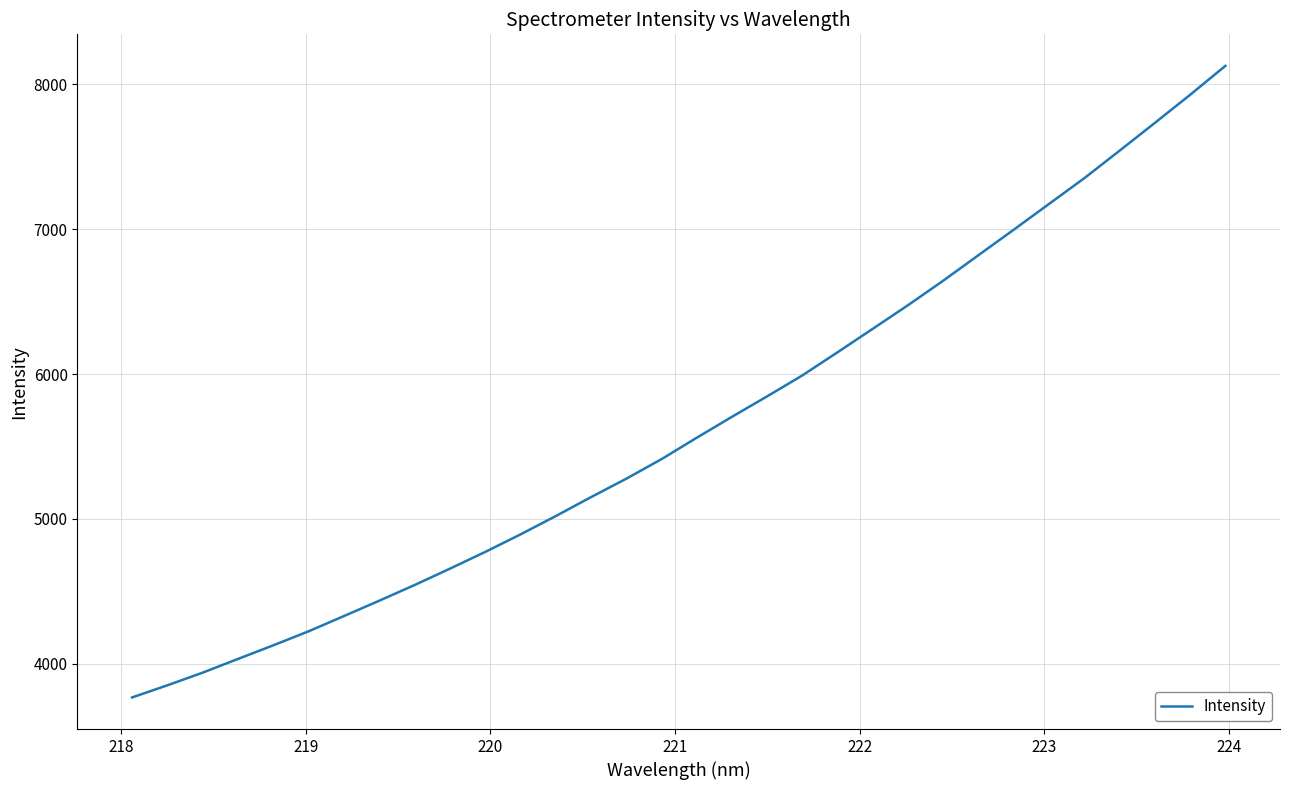

What is the smallest value displayed?

3768.2